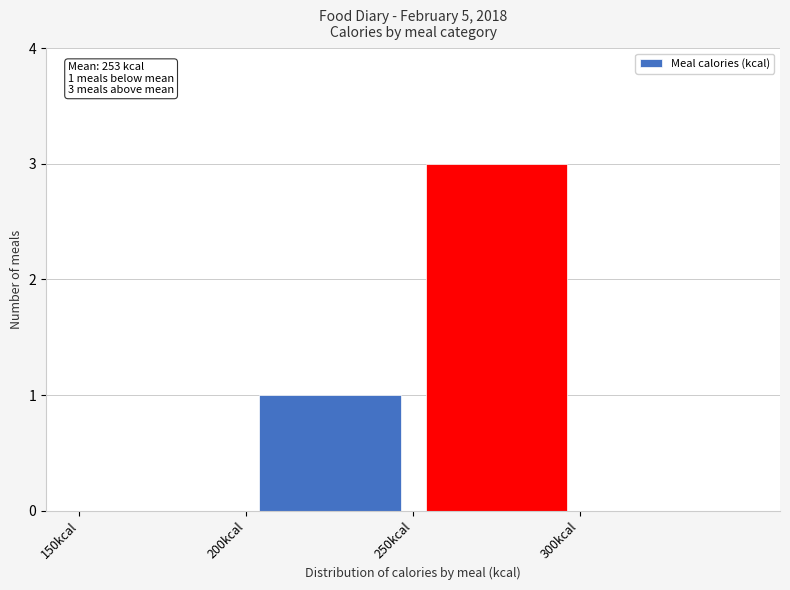

Over which range of the x-axis is the bar tallest?

250 to 300